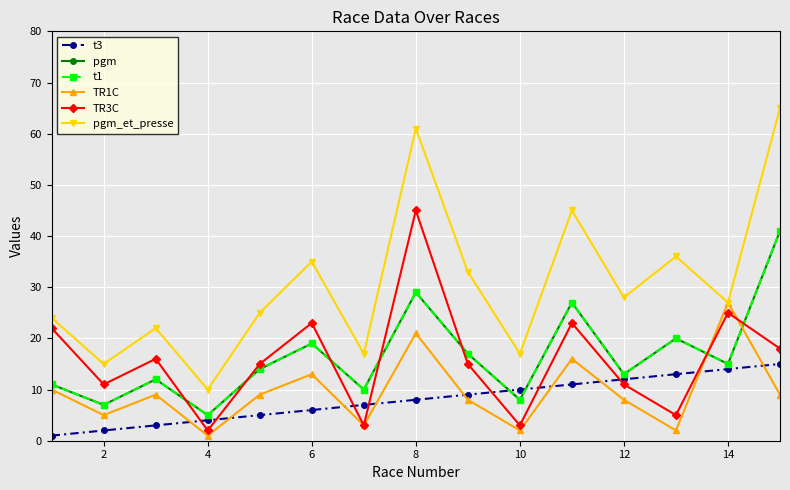

Is this an area chart (filled region under the line)?

No